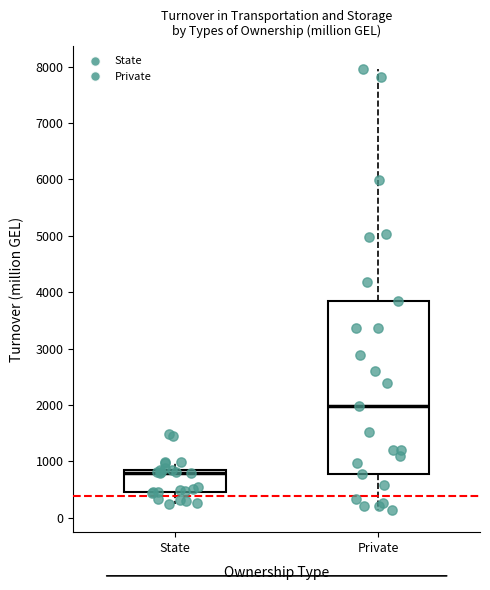

Which box has the lowest median line?

State